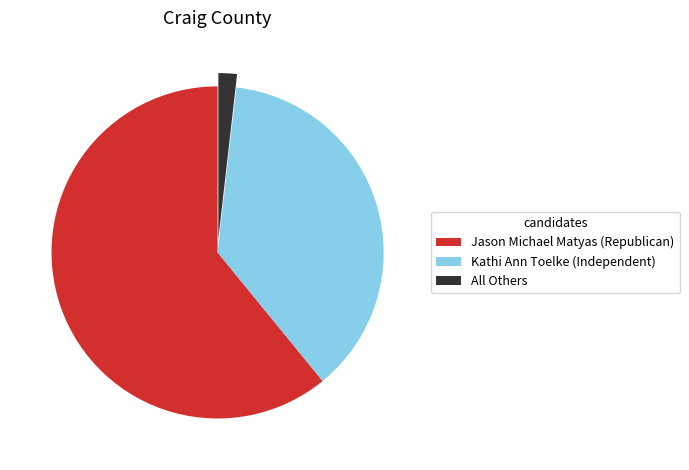

What is the smallest slice in the pie chart?

All Others